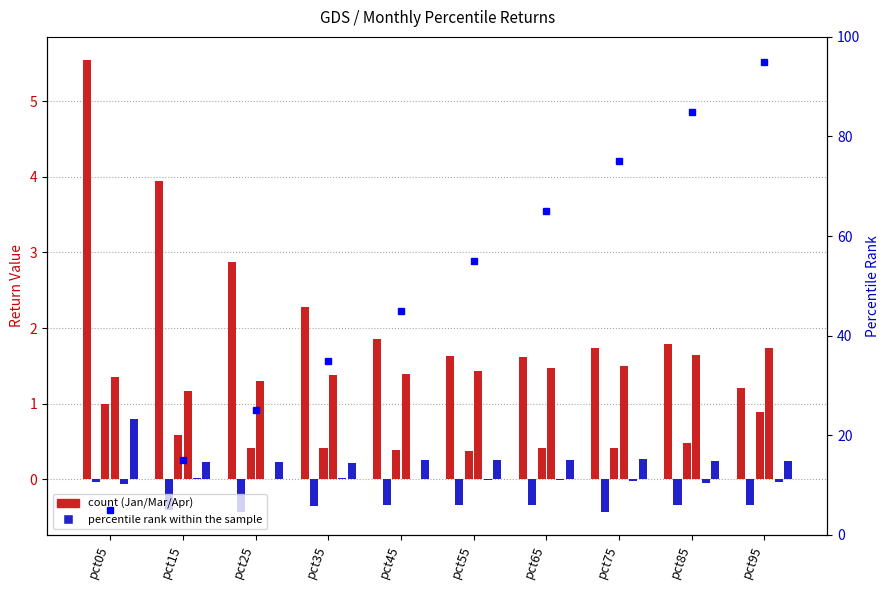

Count the number of data series in this chart.

6